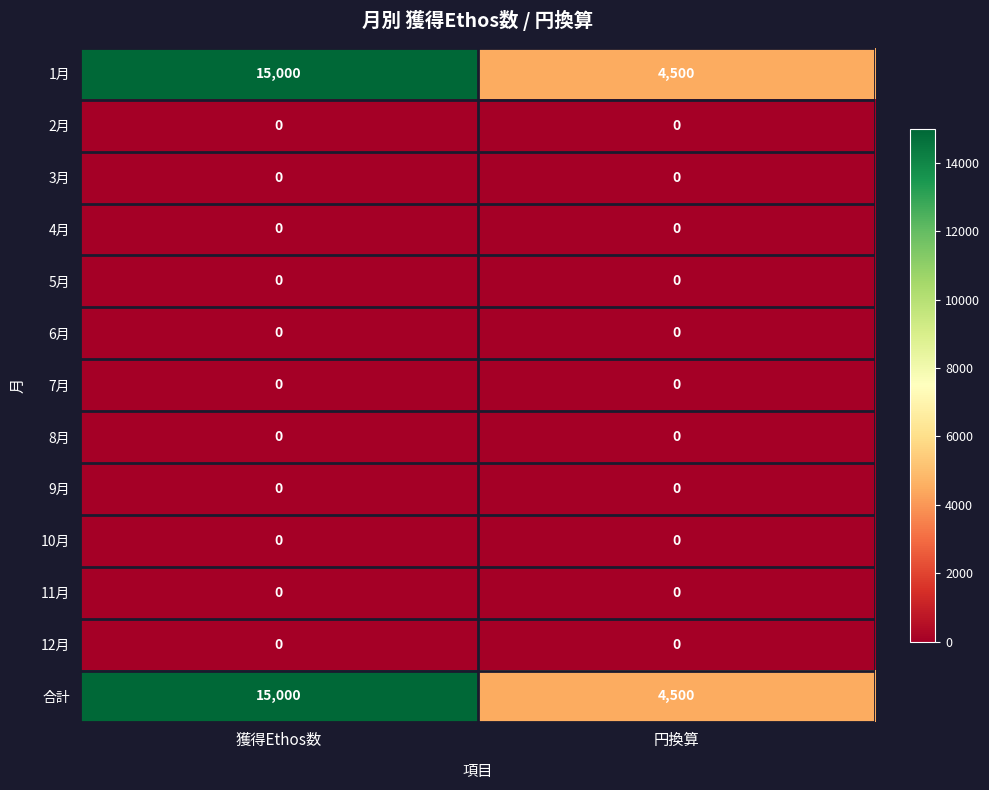

What is the spread (max minus min) of values at 獲得Ethos数?

15000